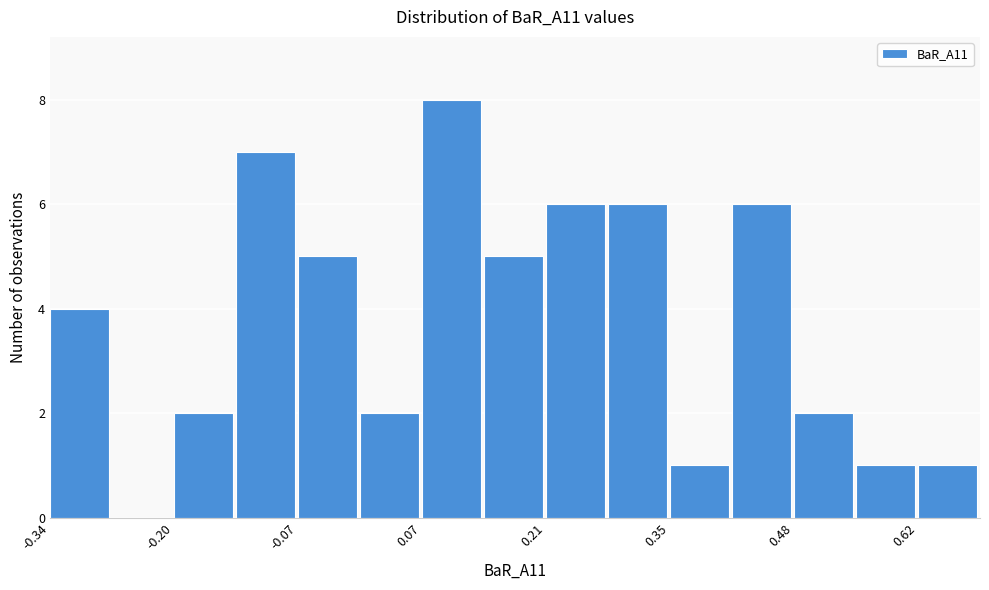

Around what value on the x-axis is the tallest bar? Give the approximate position of its centre, as read against the axis.

0.10